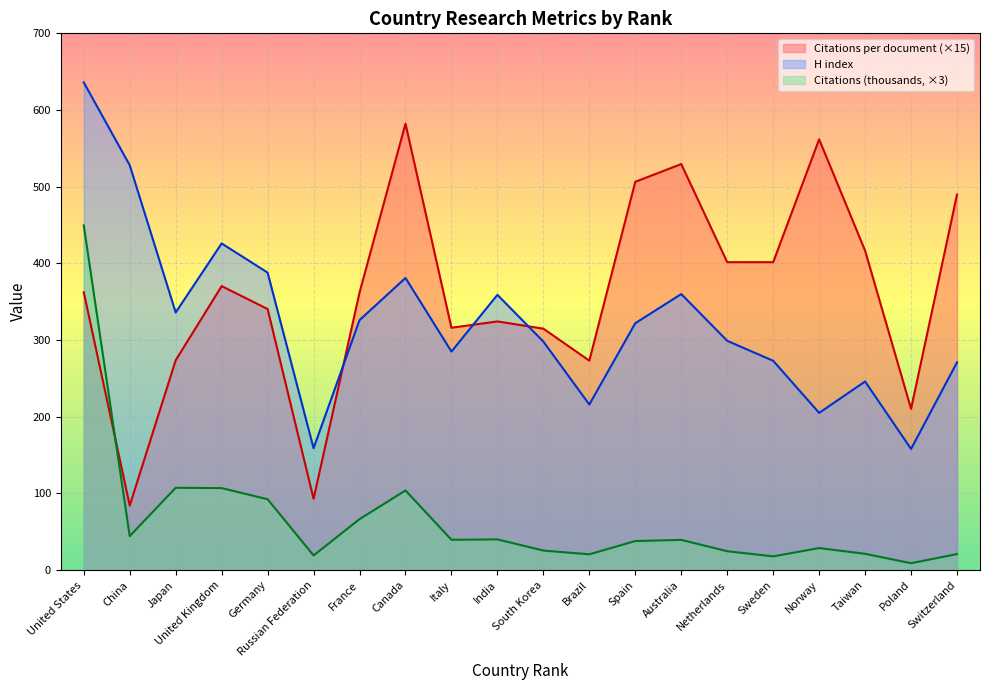

Rank the series at Japan from lowest to highest value.

Citations (thousands, ×3), Citations per document (×15), H index